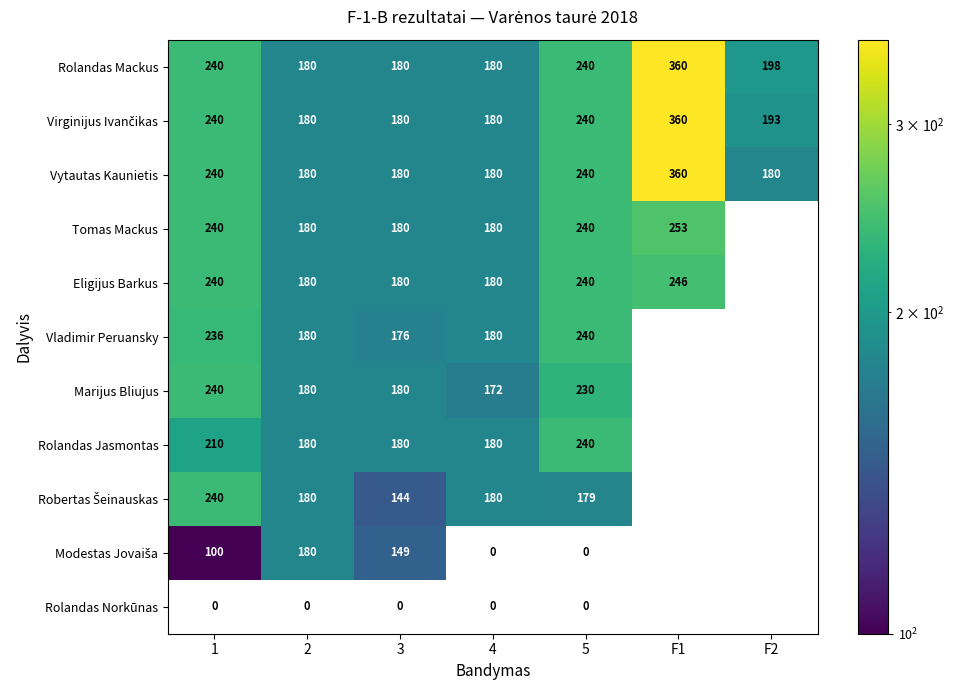

What is the total value across all series at 5?

2089